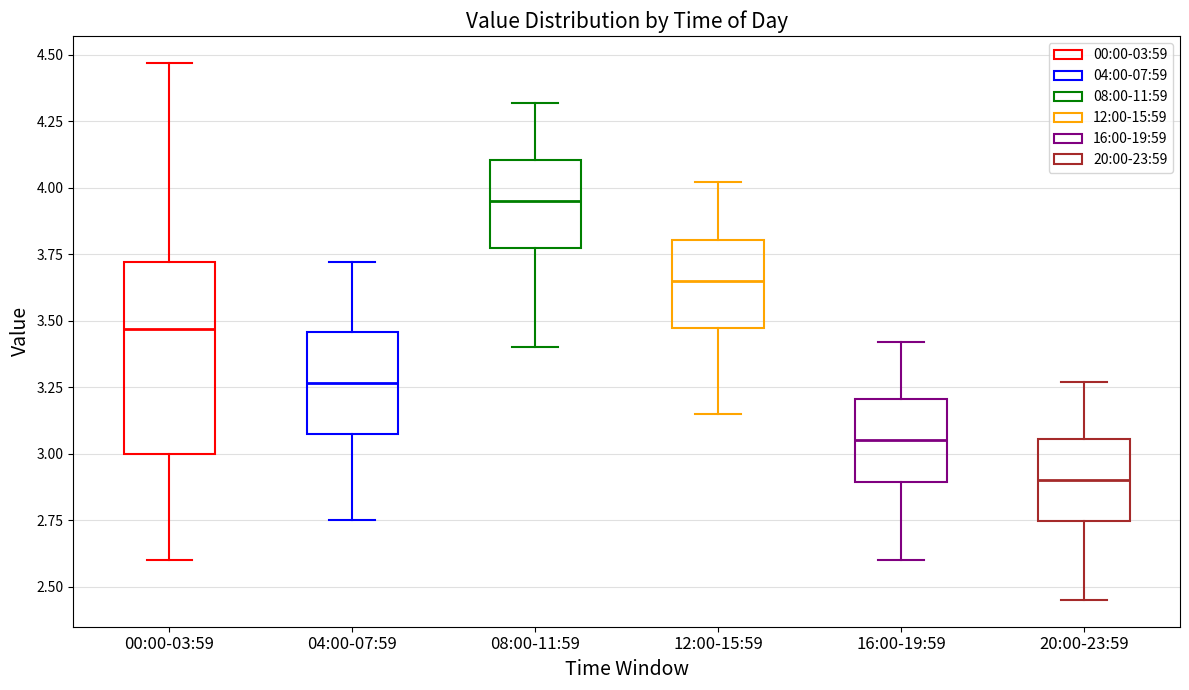

Reading left to right, read every box against the y-axis: the position of its median line, the range the box covers, and the ends of its whiskers. The values are not printed on the chart, so give them approximately, as read against the axis.

00:00-03:59: median 3.45, box 3.00 to 3.70, whiskers 2.60 to 4.45
04:00-07:59: median 3.25, box 3.05 to 3.45, whiskers 2.75 to 3.70
08:00-11:59: median 3.95, box 3.75 to 4.10, whiskers 3.40 to 4.30
12:00-15:59: median 3.65, box 3.45 to 3.80, whiskers 3.15 to 4.00
16:00-19:59: median 3.05, box 2.90 to 3.20, whiskers 2.60 to 3.40
20:00-23:59: median 2.90, box 2.75 to 3.05, whiskers 2.45 to 3.25